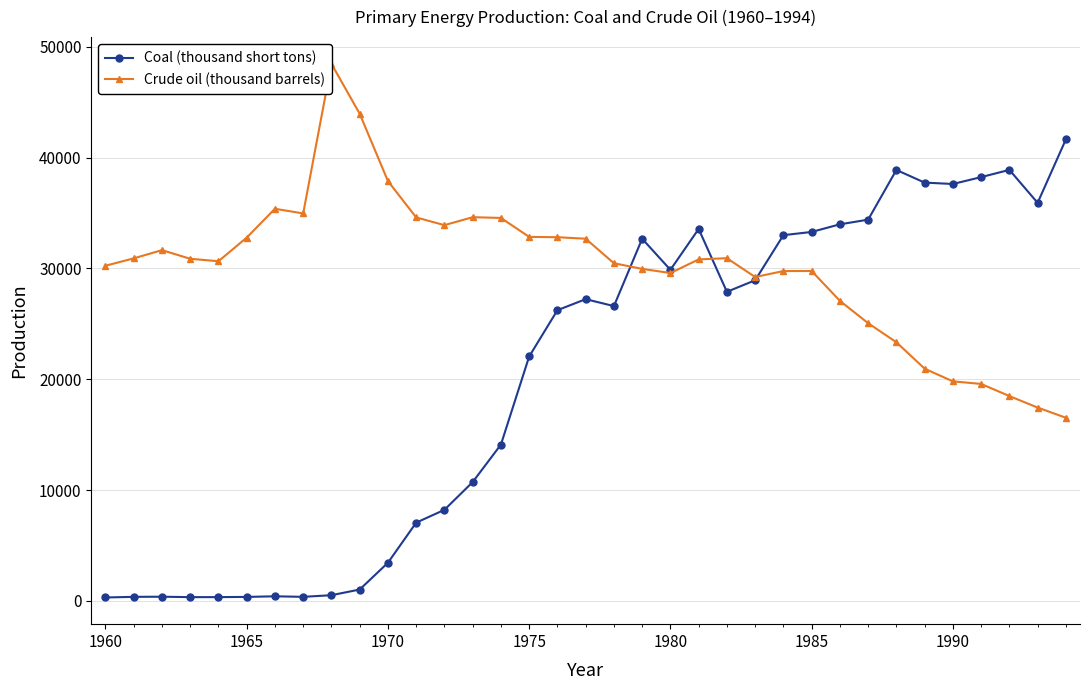

Does the chart display data point markers on the line(s)?

Yes